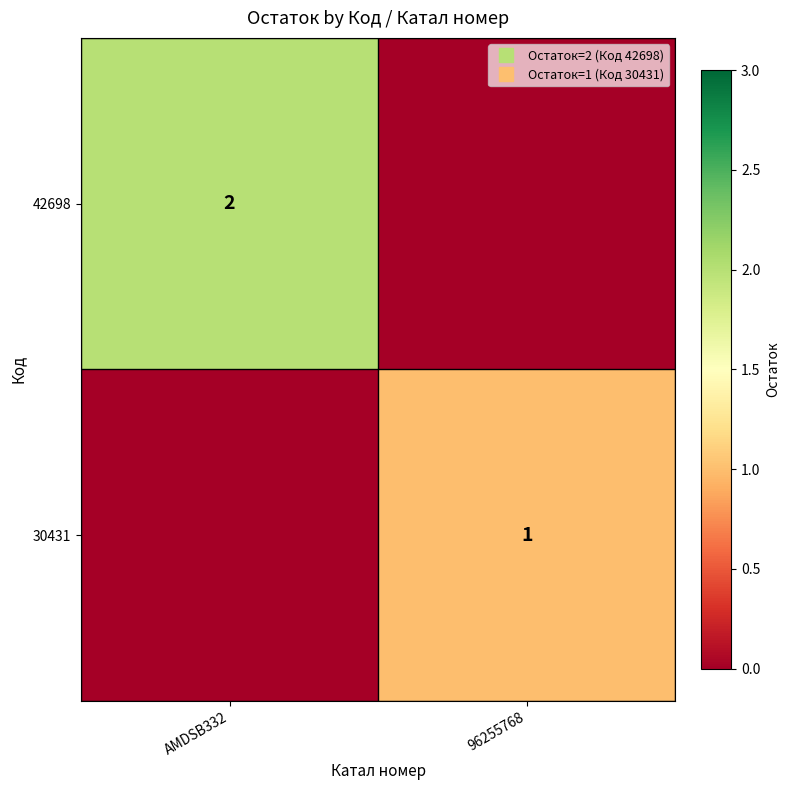

Which has a higher value, AMDSB332 or 96255768?

AMDSB332